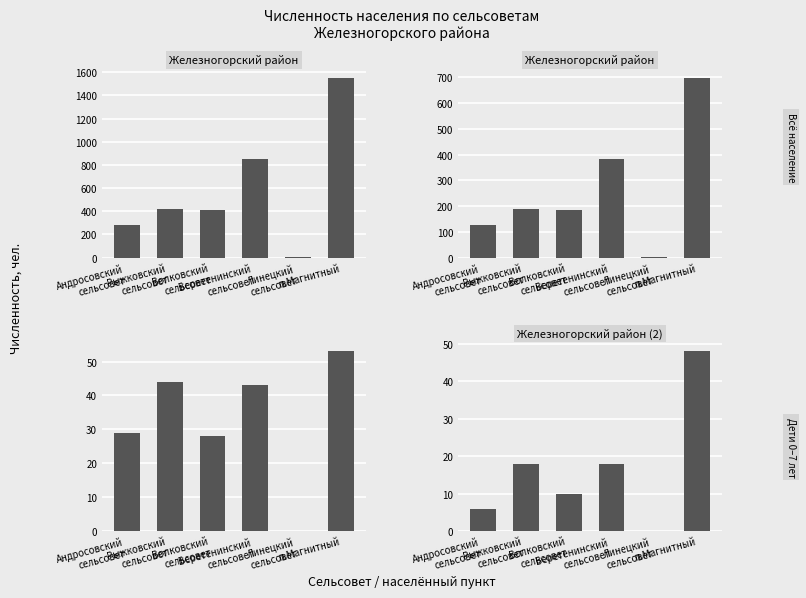

What is the average value of the Дети 0–3 лет series?

17